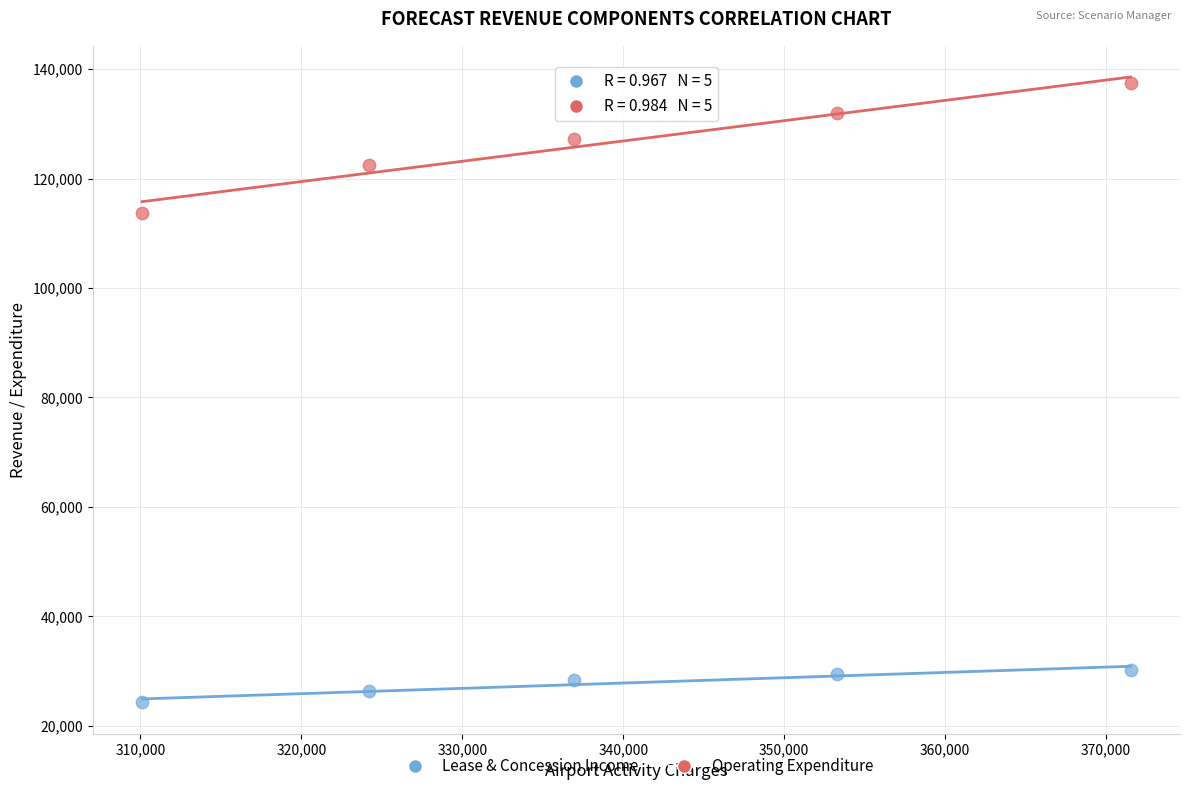

Across all data points, what is the range of X values (max minus min)?

61431.3